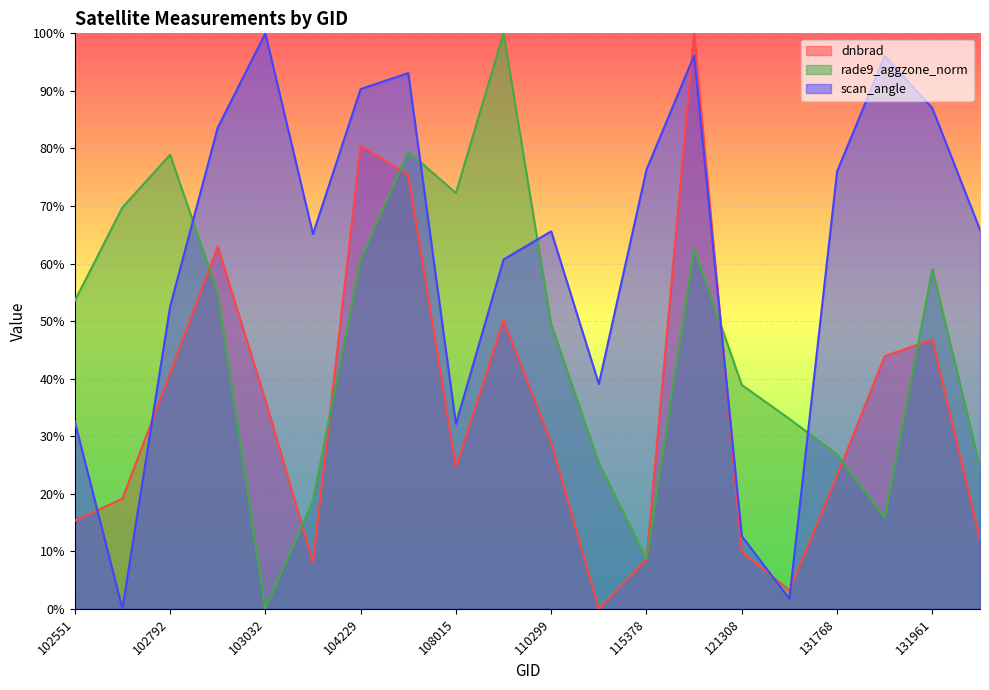

Between which two adjacent categories do rade9_aggzone_norm and dnbrad first intersect?

102792 and 102912